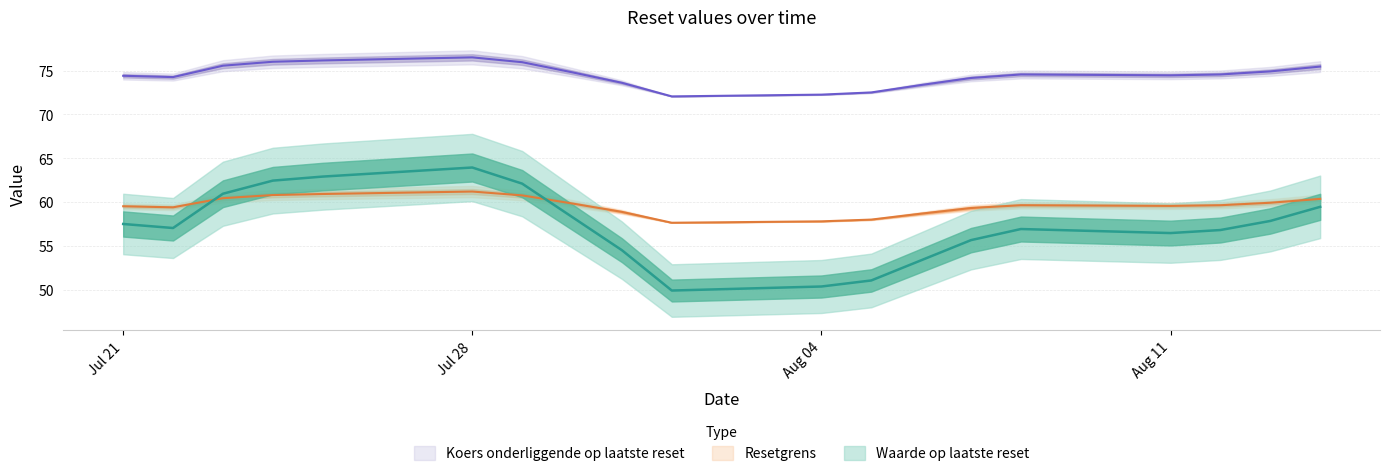

What is the total value across all series at 2025-07-30?

192.9